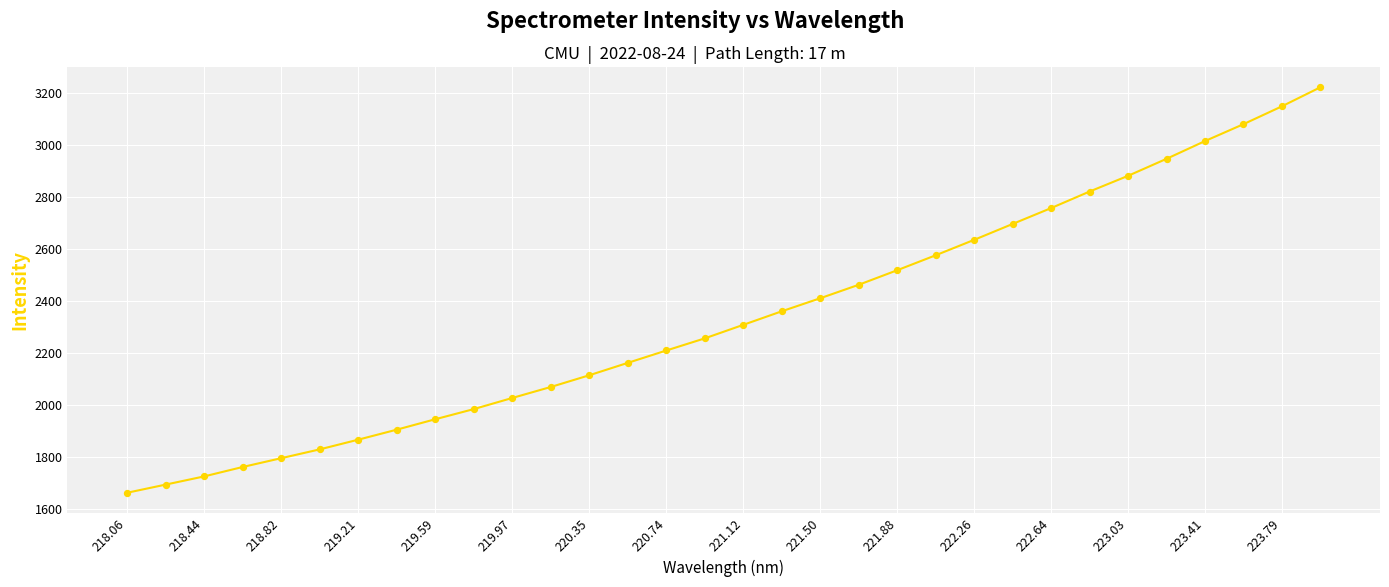

What is the difference between the maximum and minimum values?

1562.1